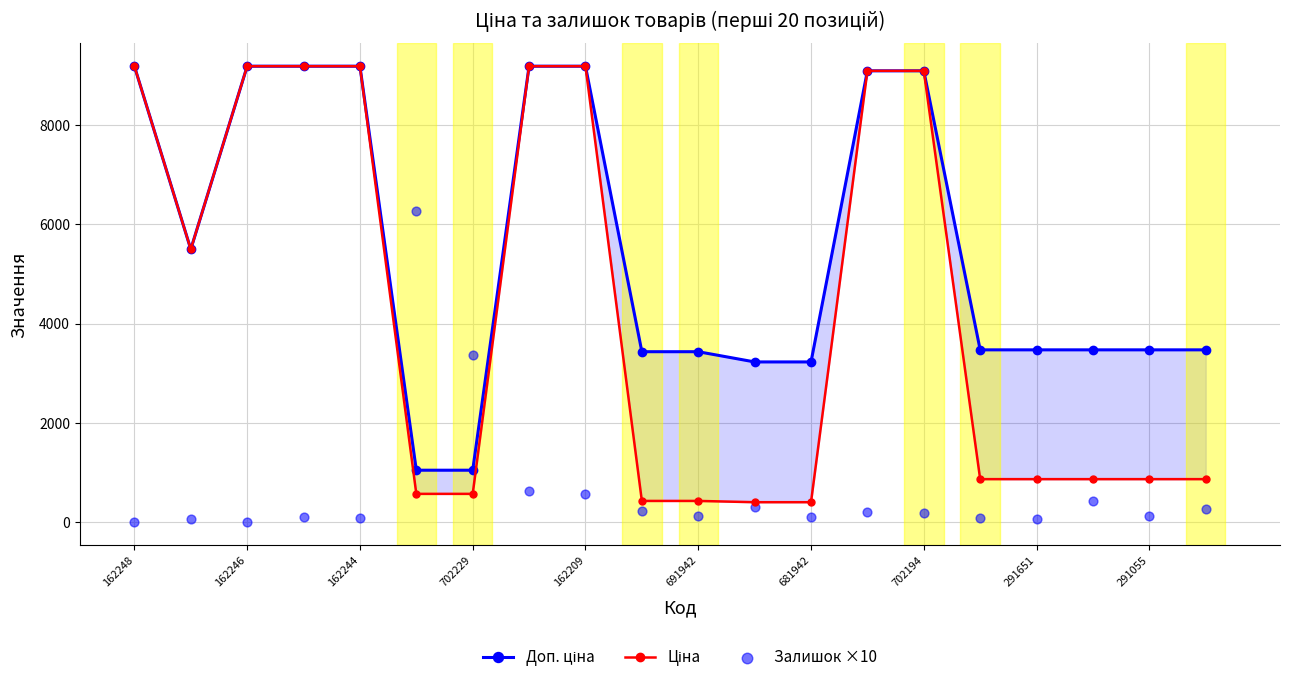

Is the value of Доп. ціна at 18 greater than the value of Ціна at 702194?

No